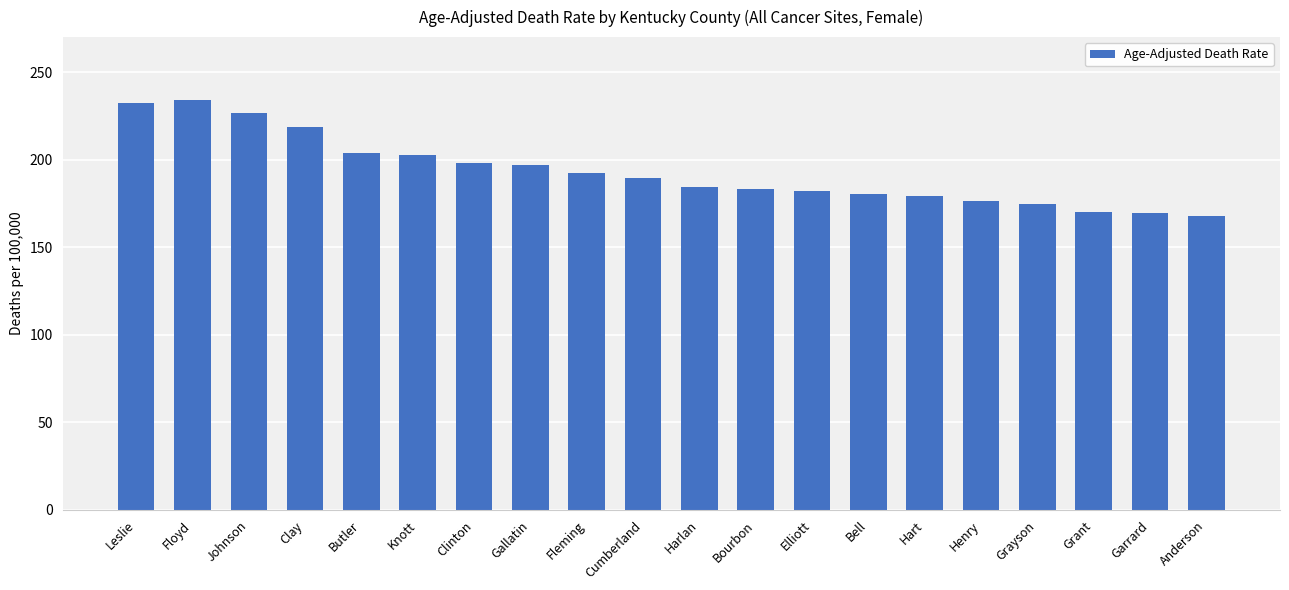

How many bars are there in total?

20